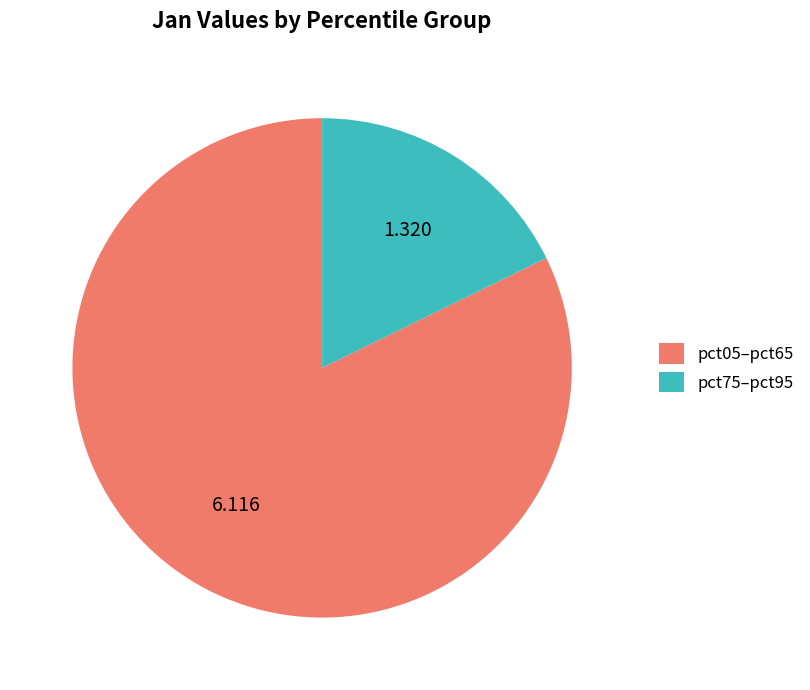

Which slice is the largest?

pct05–pct65